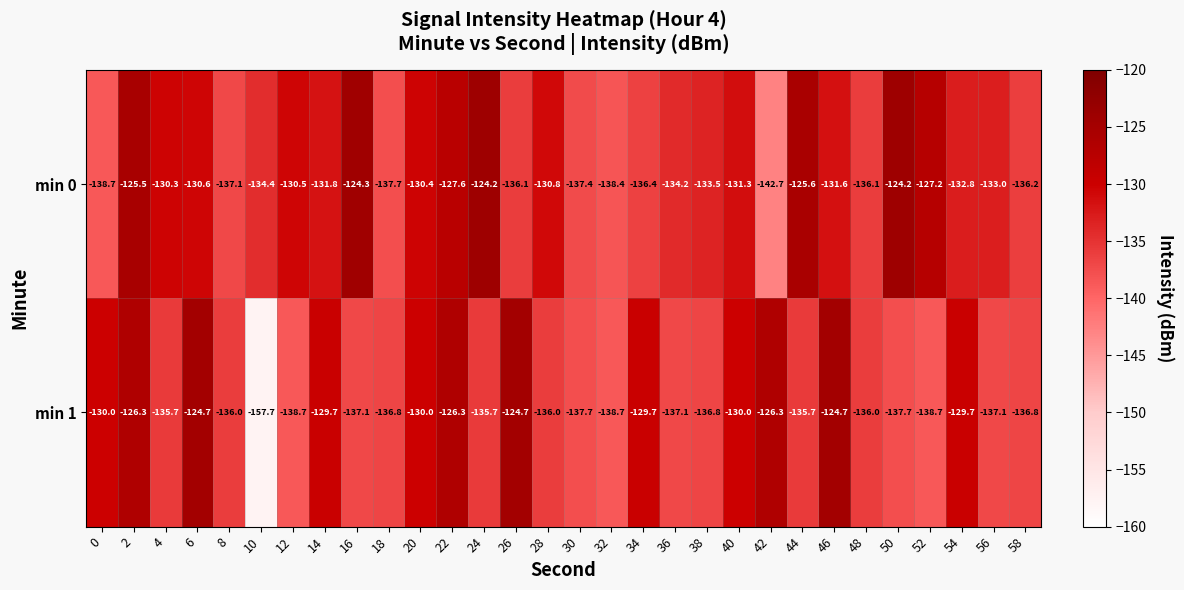

Is it true that min 0 equals -167.7 at 22?

False